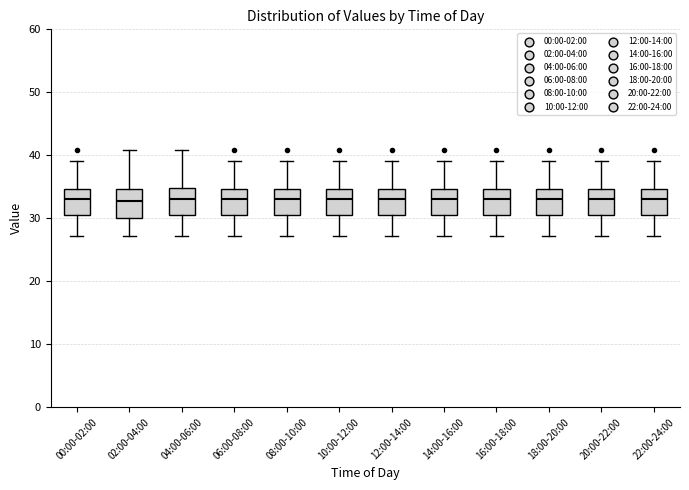

Where is the lower edge of the box for 04:00-06:00 on the y-axis? The values are not printed on the chart, so give them approximately, as read against the axis.

30